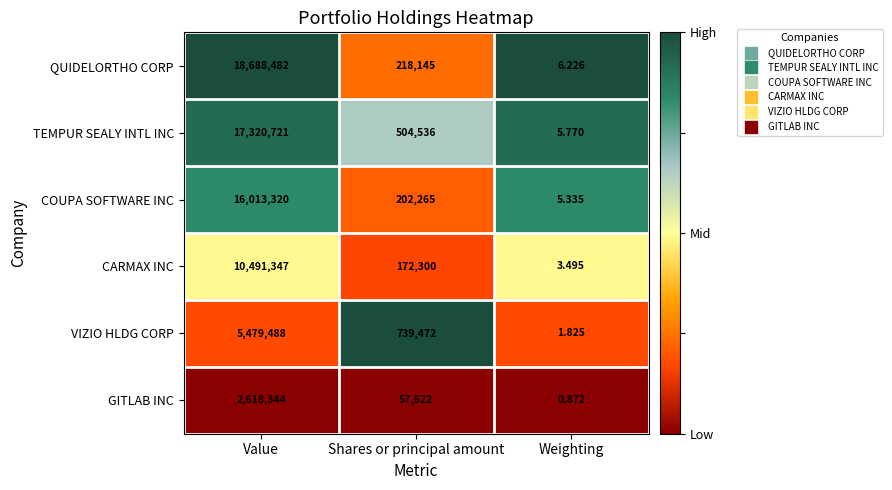

What is the maximum value shown in the chart?

18688482.0